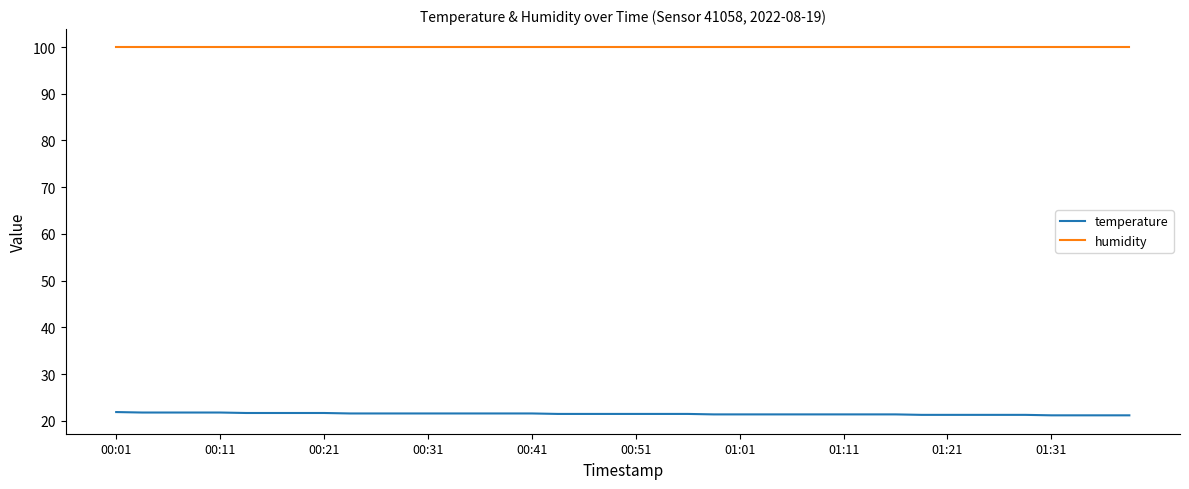

Which series has the largest total across all categories?

humidity